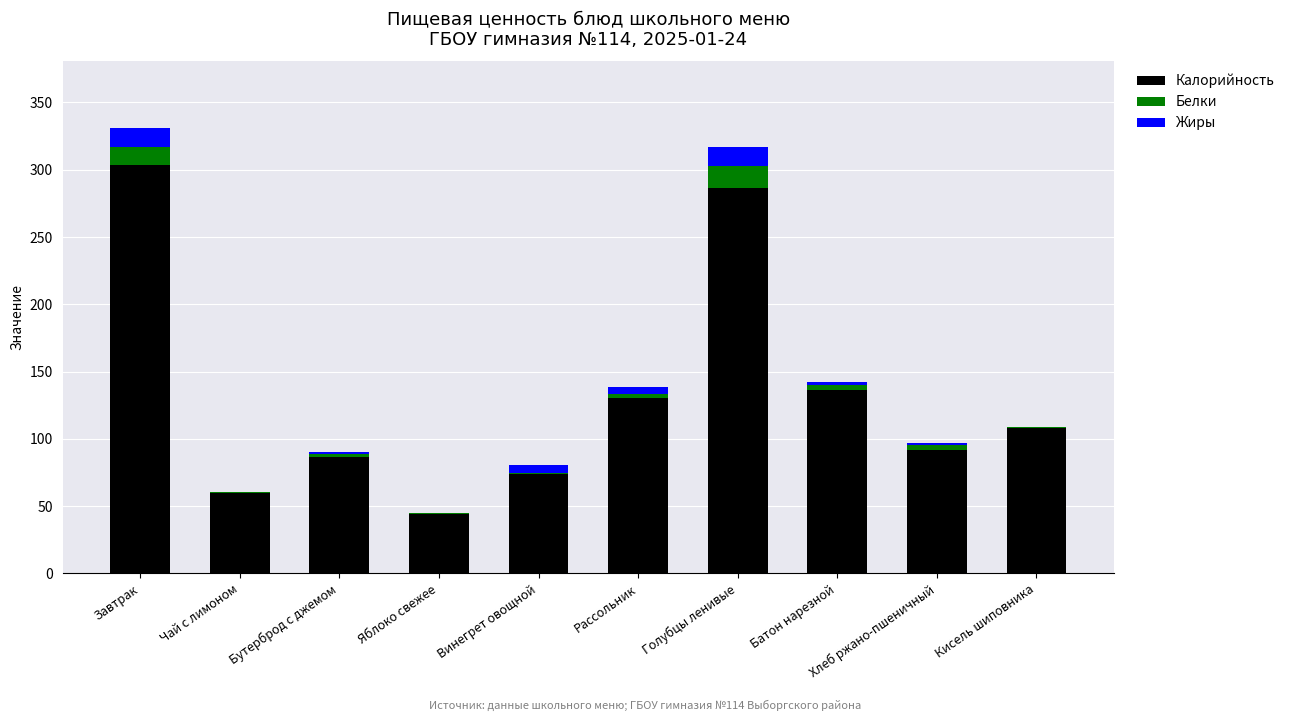

What is the highest value of the Калорийность series?

303.5